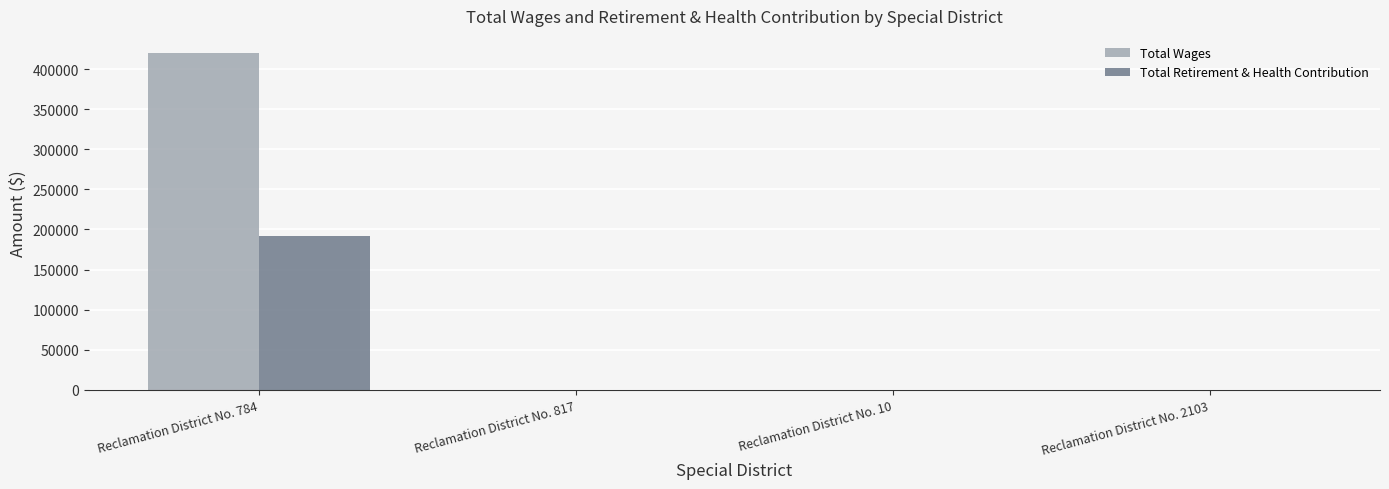

Which series has the largest total across all categories?

Total Wages